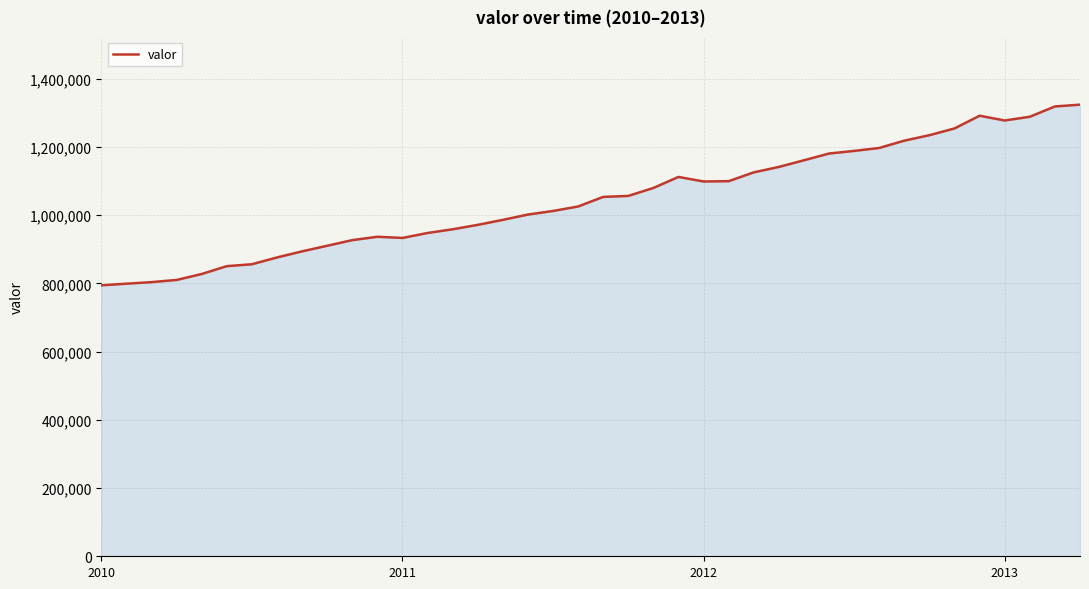

What is the greatest value displayed?

1324301